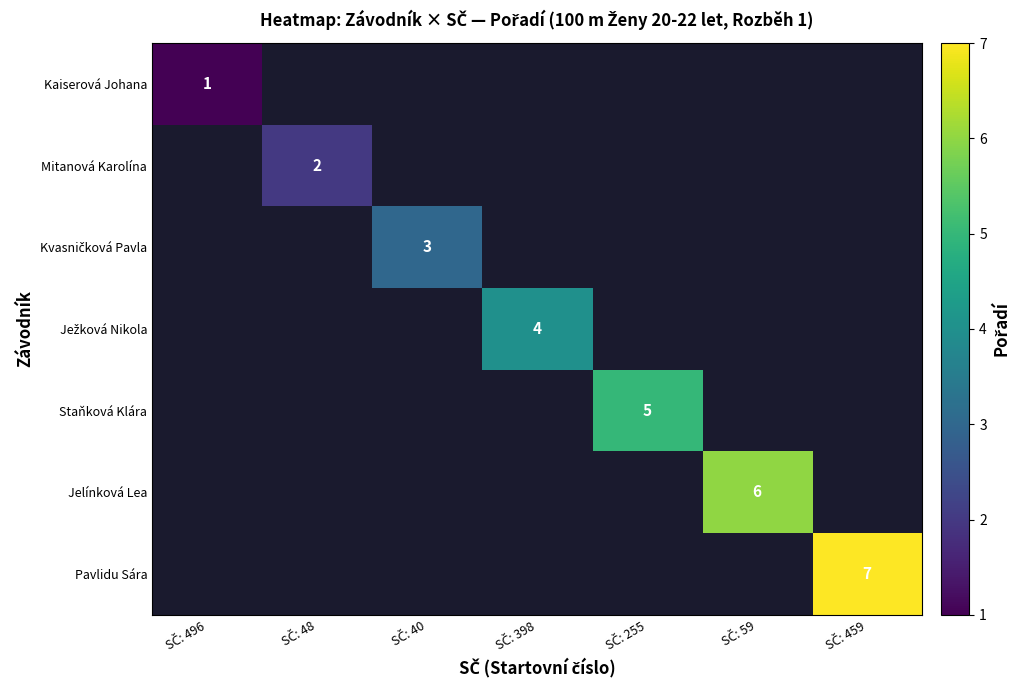

Is the value of Kvasničková Pavla at SČ: 48 greater than the value of Mitanová Karolína at SČ: 255?

No